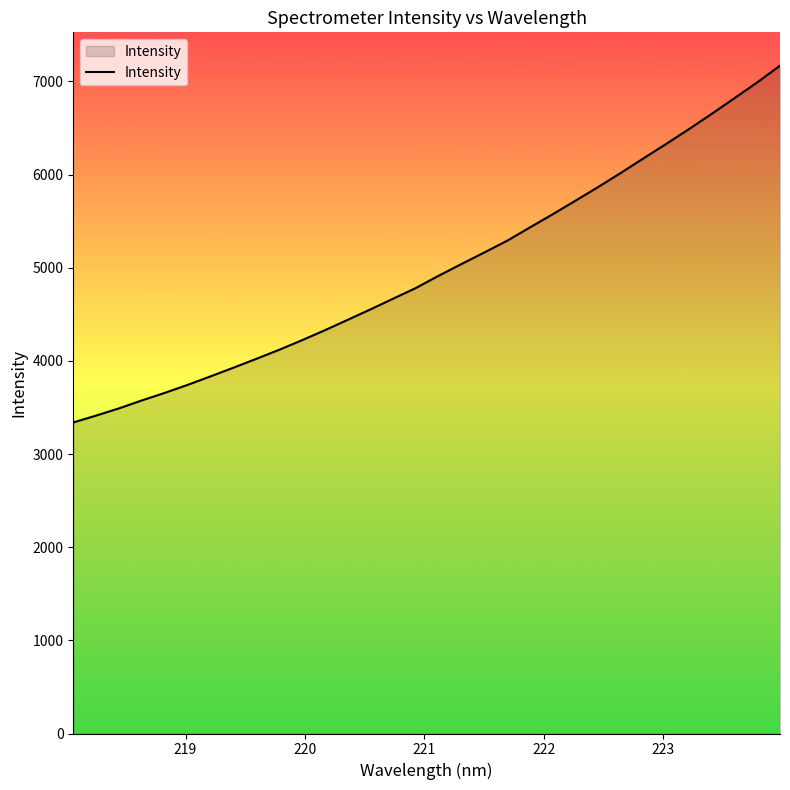

What is the greatest value displayed?

7168.6